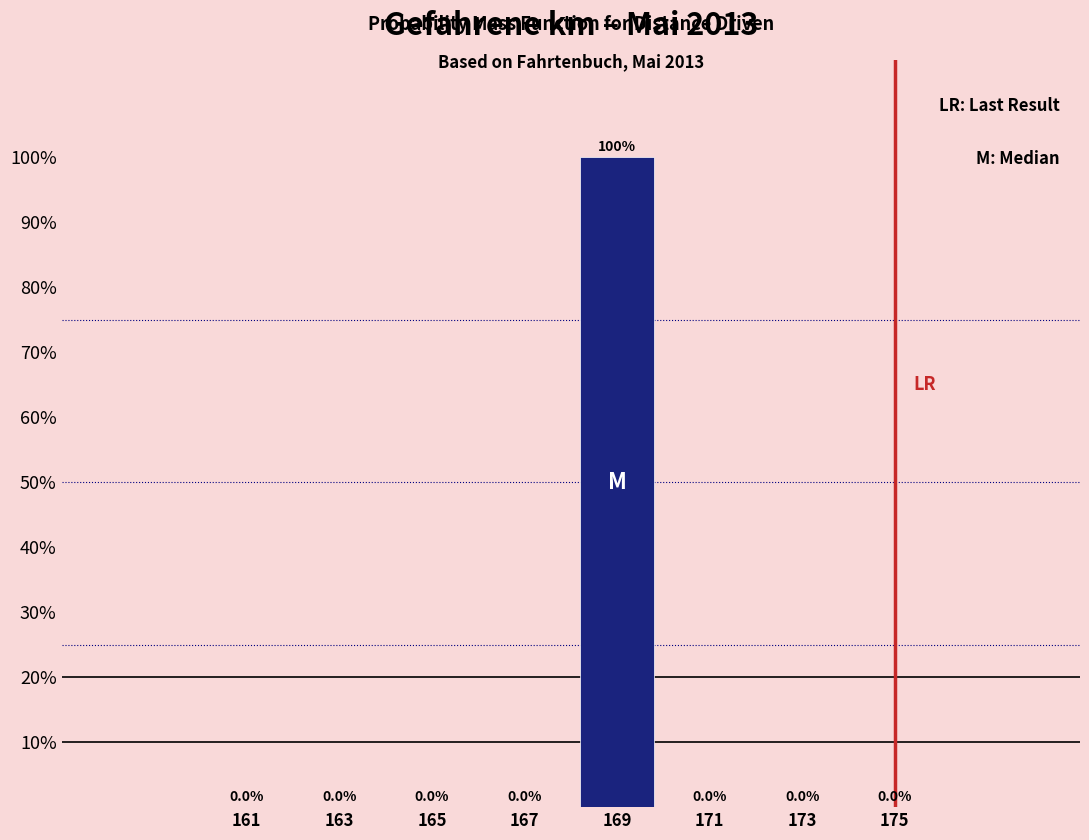

Reading left to right, list all the values displayed in this chart.

161=0	163=0	165=0	167=0	169=100	171=0	173=0	175=0